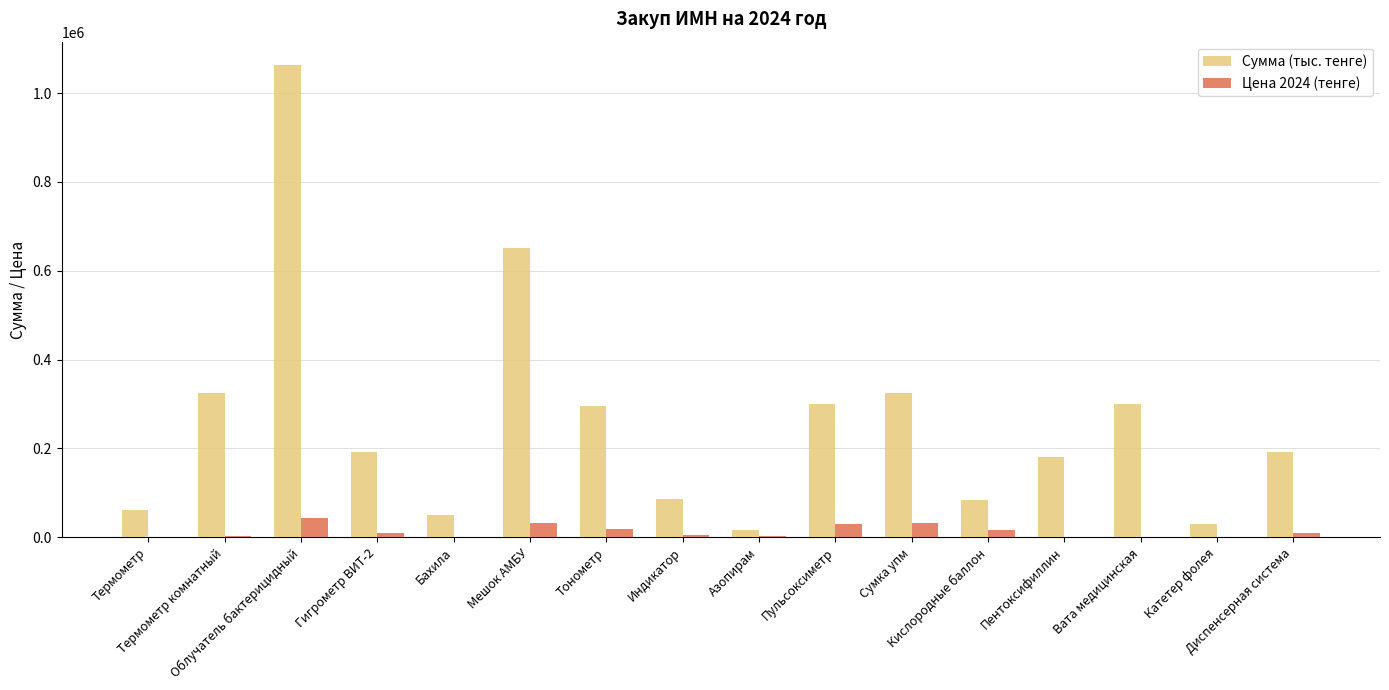

At which category is the sum across all series the highest?

Облучатель бактерицидный